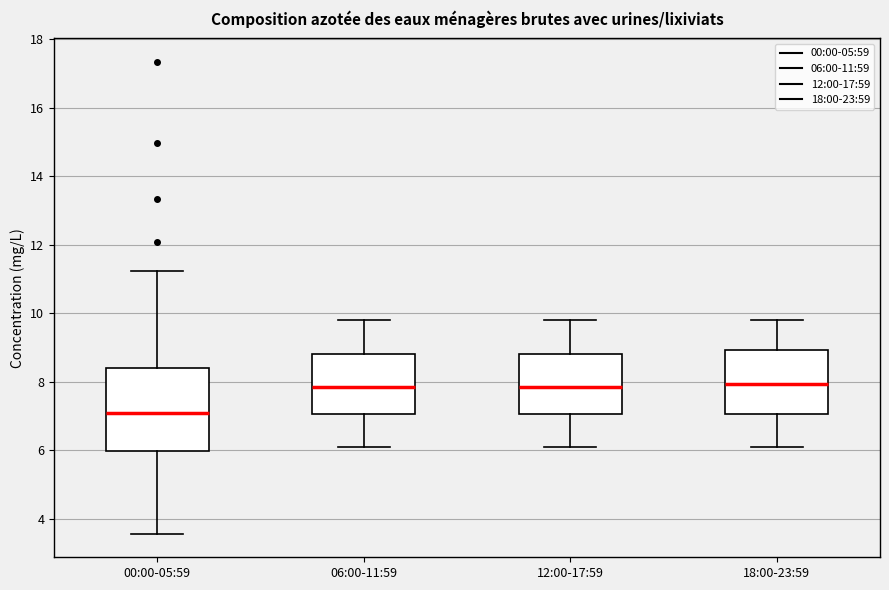

Which box is the tallest, from its lower edge to its upper edge?

00:00-05:59